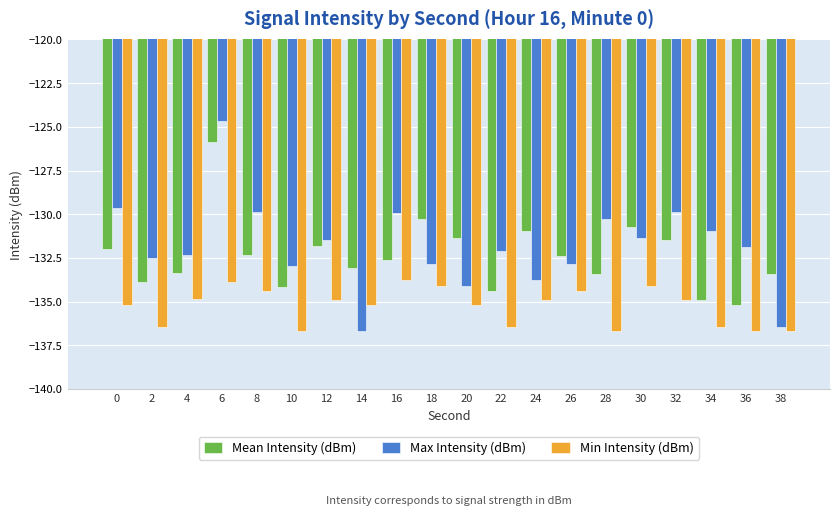

What is the minimum value for Mean Intensity (dBm)?

-135.2